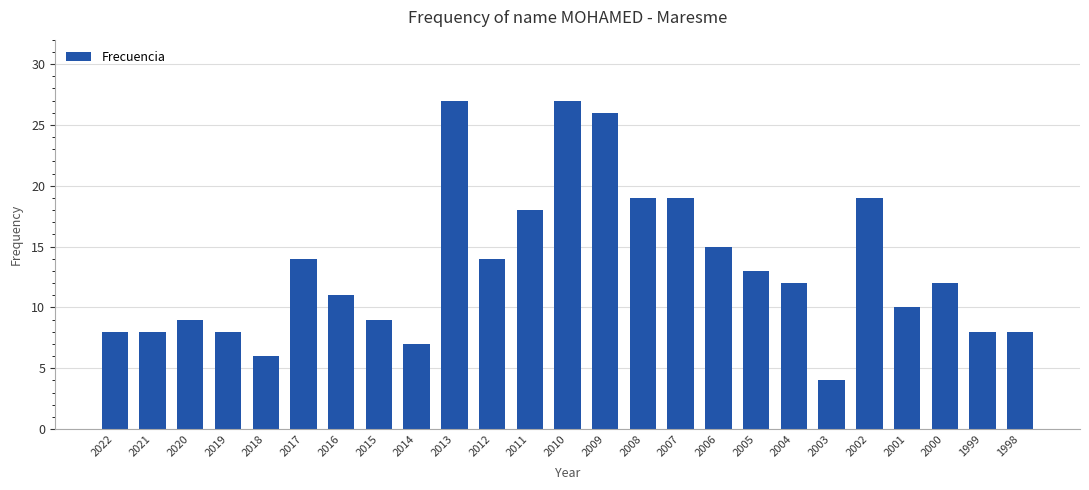

Are the bars horizontal?

No